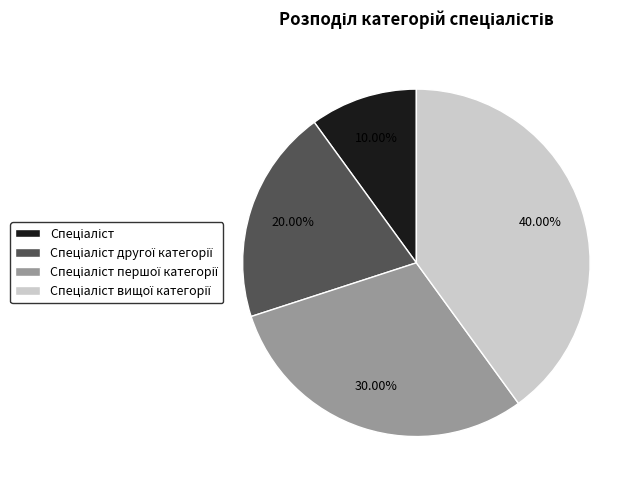

Is there a majority slice in this chart?

No